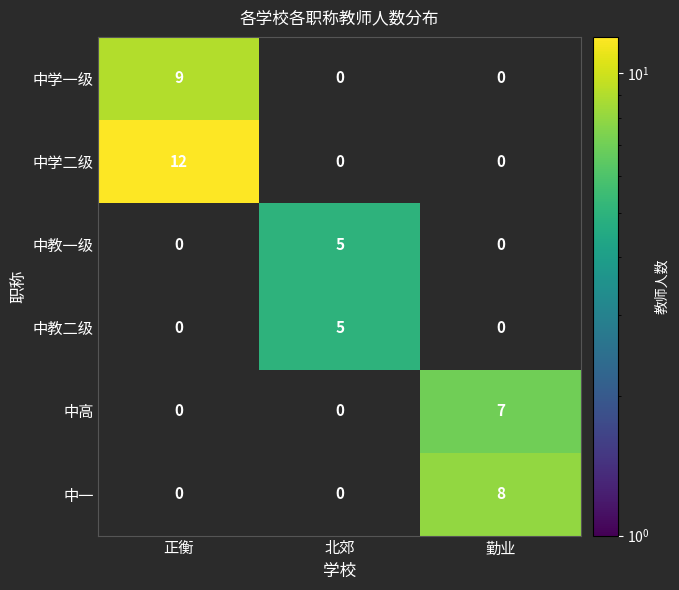

What is the maximum value for 中学二级?

12